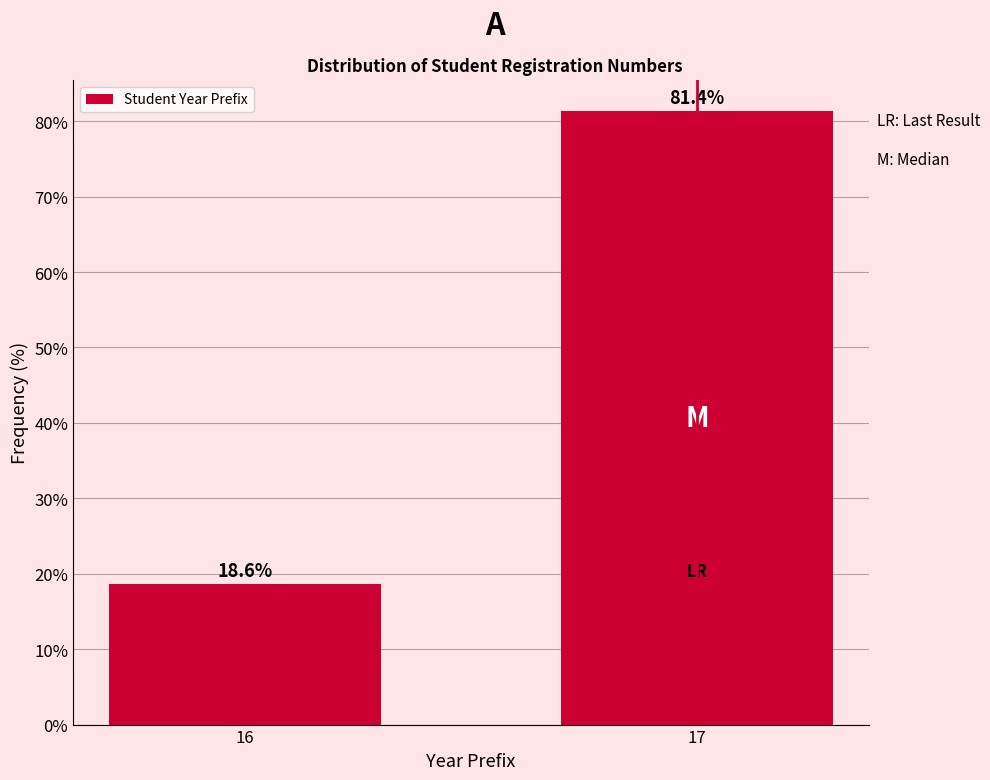

Reading left to right, transcribe all the data shown in this chart.

18.6	81.4